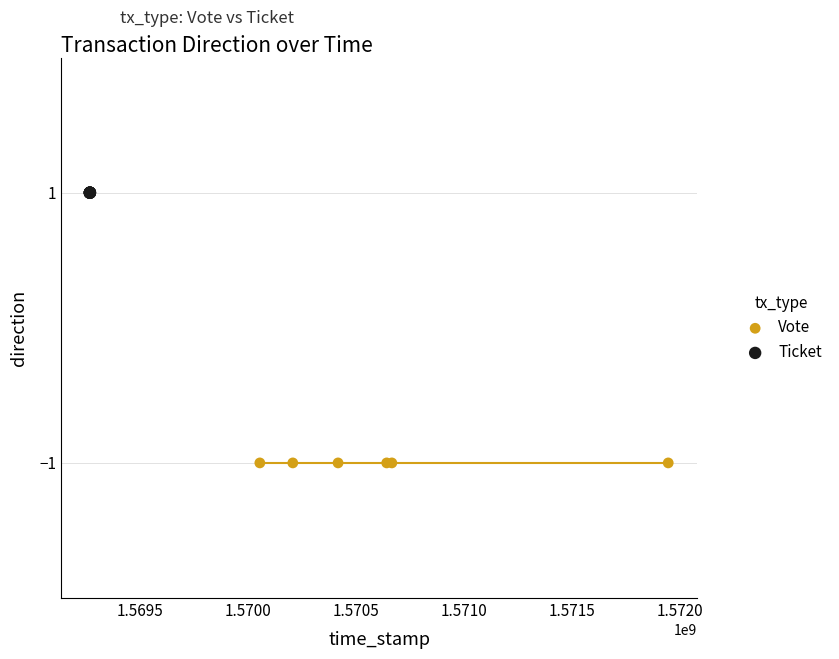

Which series contains the lowest Y value?

Vote